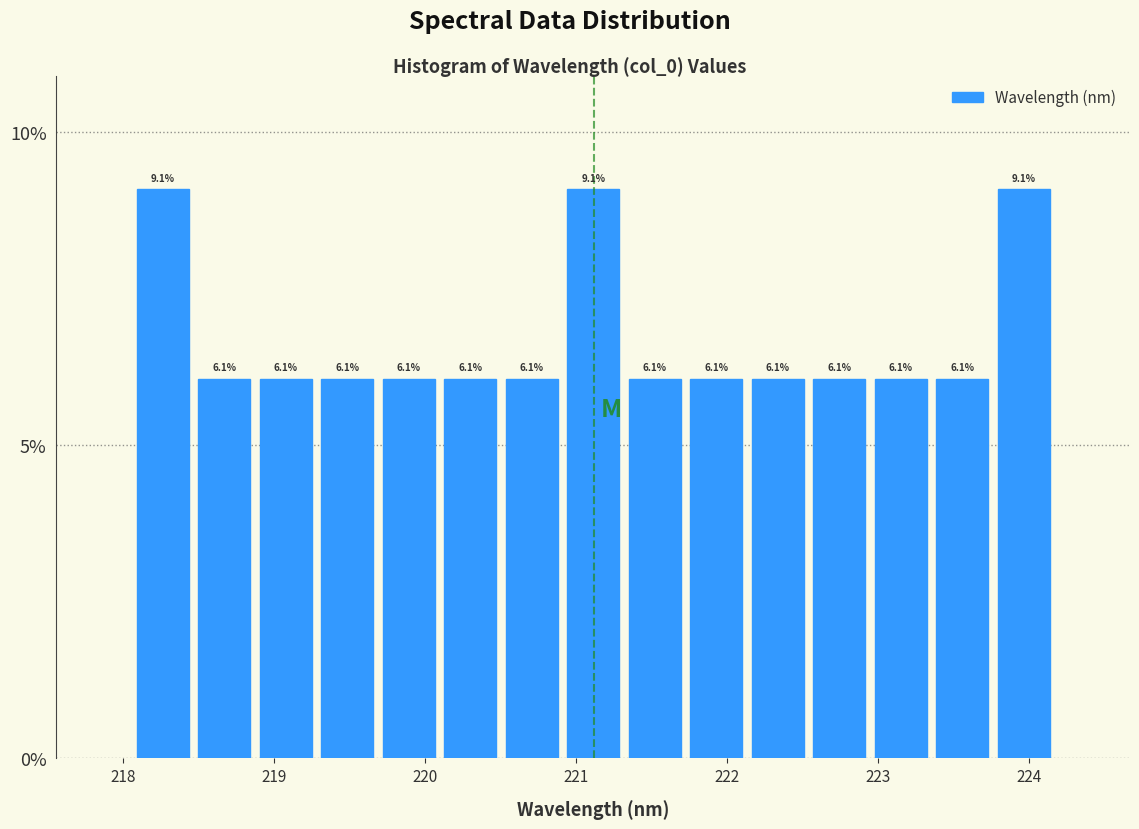

Reading left to right, transcribe this chart: for each bar, give the range it covers on the x-axis and its height. The bar edges are not printed on the chart, so give them approximately, as read against the axis.

218.1 to 218.5: 9.1
218.5 to 218.9: 6.1
218.9 to 219.3: 6.1
219.3 to 219.7: 6.1
219.7 to 220.1: 6.1
220.1 to 220.5: 6.1
220.5 to 220.9: 6.1
220.9 to 221.3: 9.1
221.3 to 221.7: 6.1
221.7 to 222.1: 6.1
222.1 to 222.5: 6.1
222.5 to 222.9: 6.1
222.9 to 223.4: 6.1
223.4 to 223.8: 6.1
223.8 to 224.2: 9.1